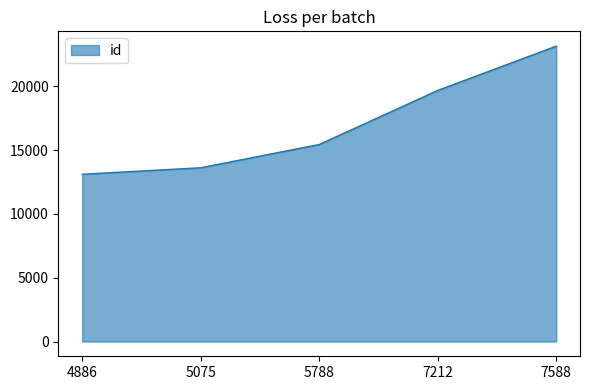

How many categories are shown in the chart?

5